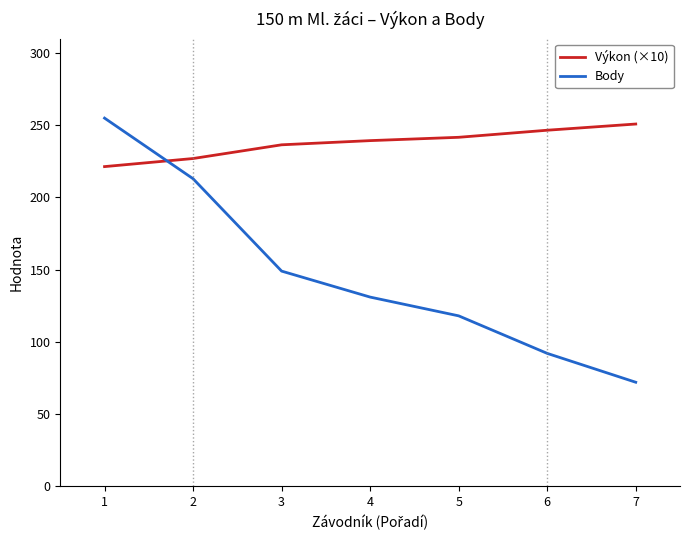

True or false: Body and Výkon (×10) intersect in this chart.

True